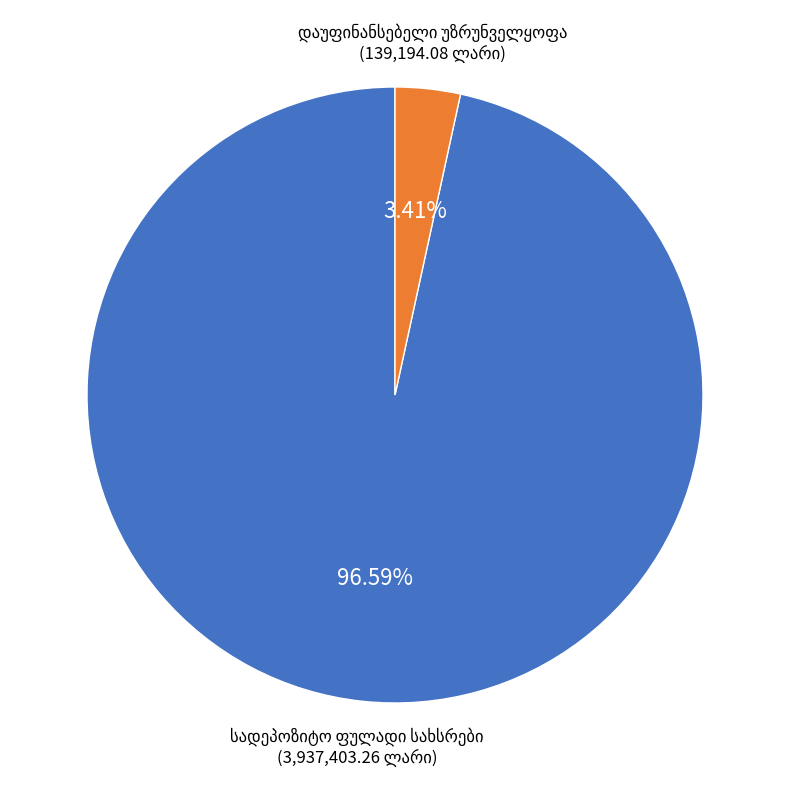

Is there a majority slice in this chart?

Yes